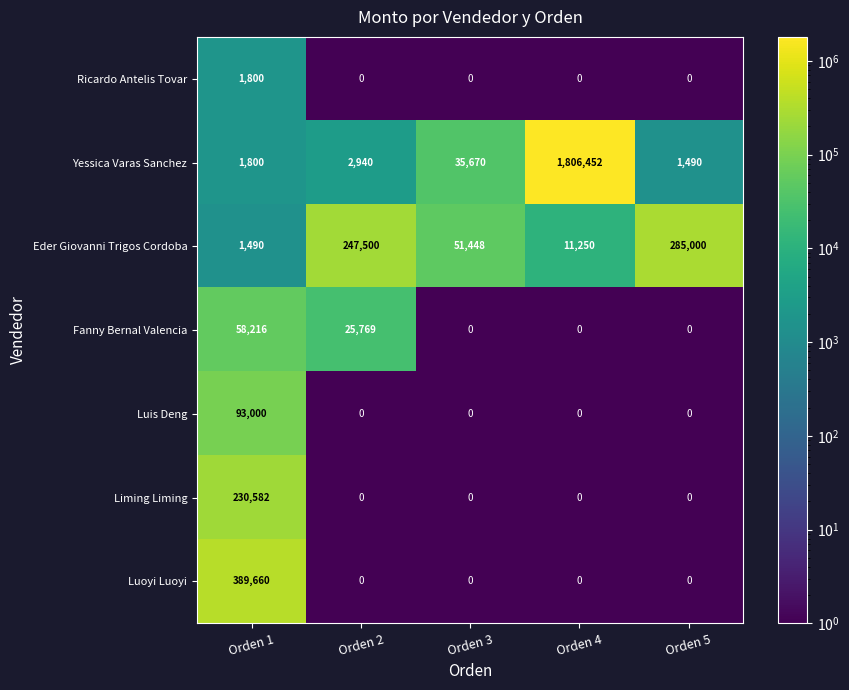

The value of Yessica Varas Sanchez at Orden 3 is 15612. True or false?

False